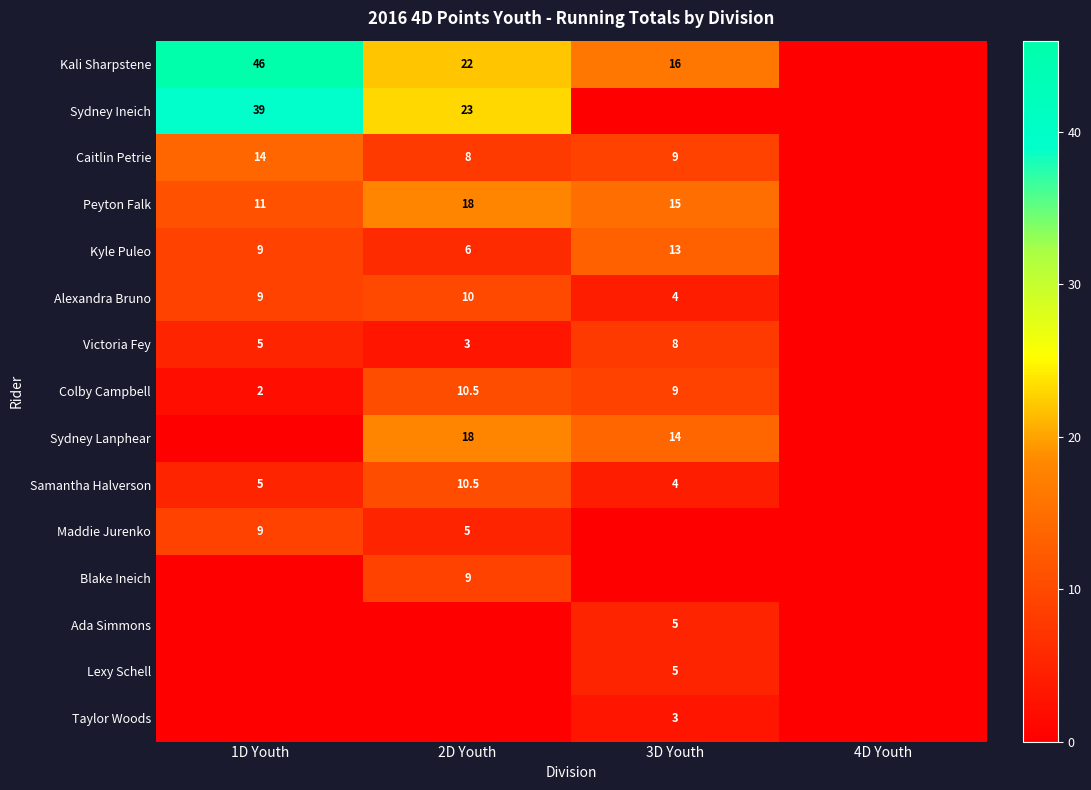

How many distinct data groups are displayed?

15